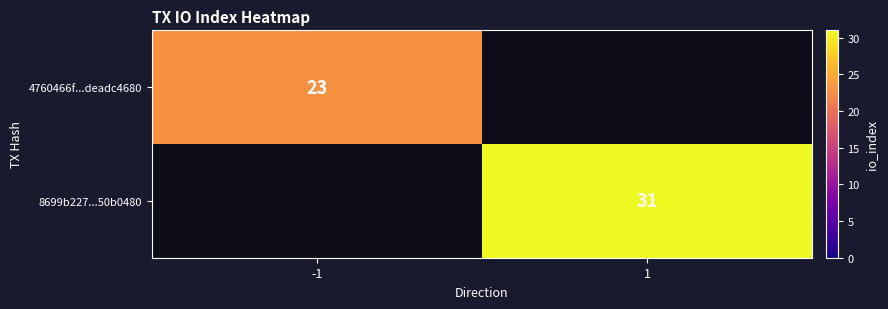

Which has a higher value, 1 or -1?

-1